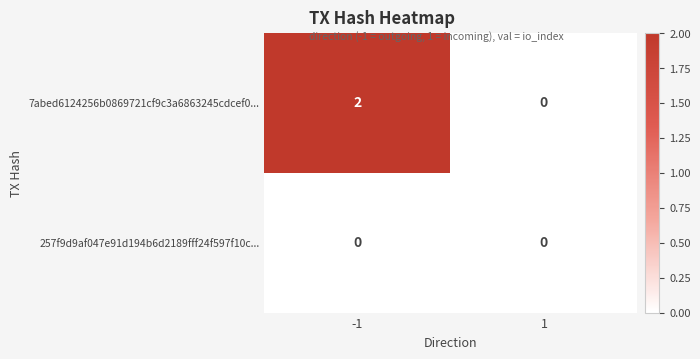

Rank the series at -1 from lowest to highest value.

257f9d9af047e91d194b6d2189fff24f597f10c..., 7abed6124256b0869721cf9c3a6863245cdcef0...